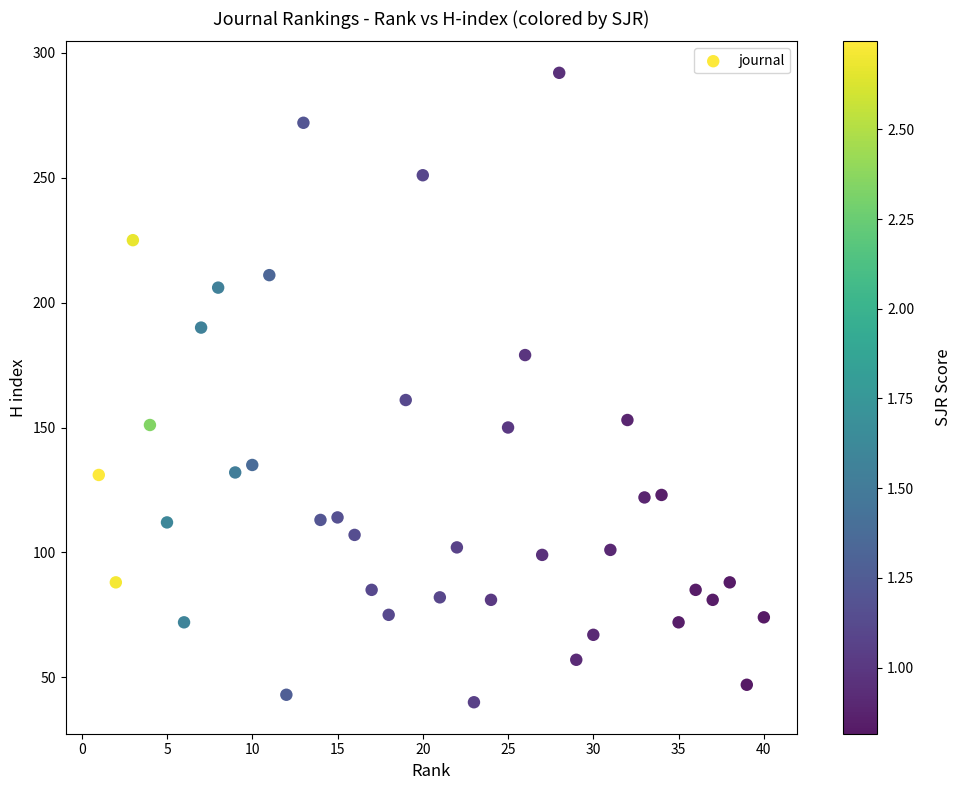

What Y value in the scatter plot is closest to 166?

161